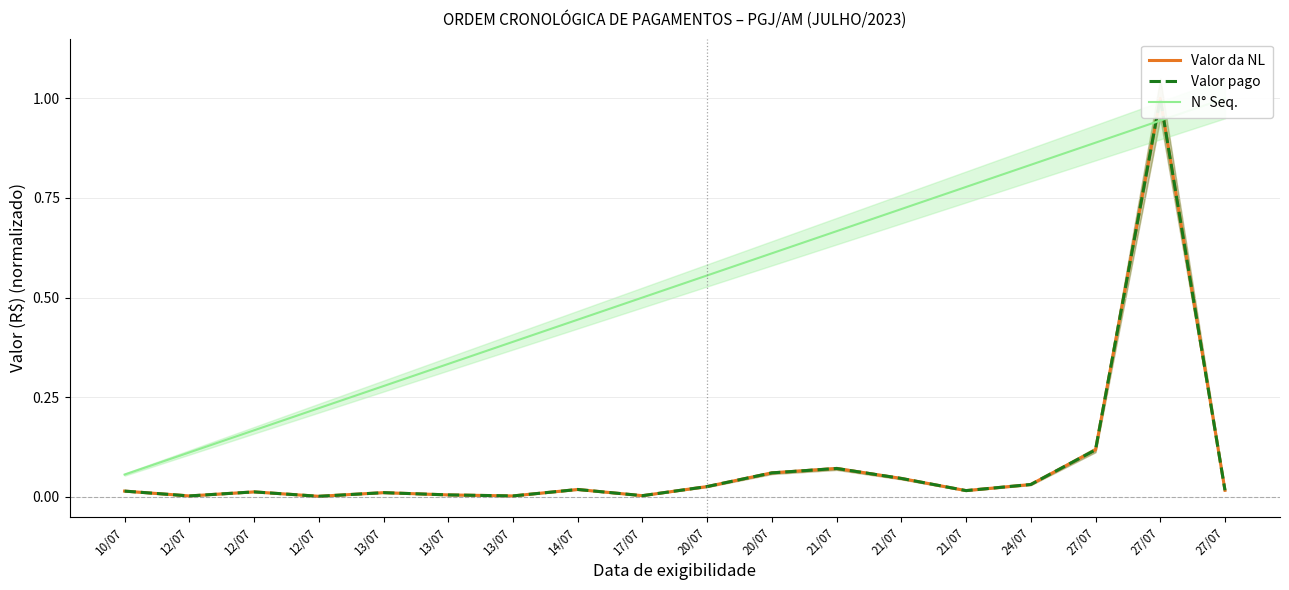

How many interior local valleys does the Valor da NL series have?

5